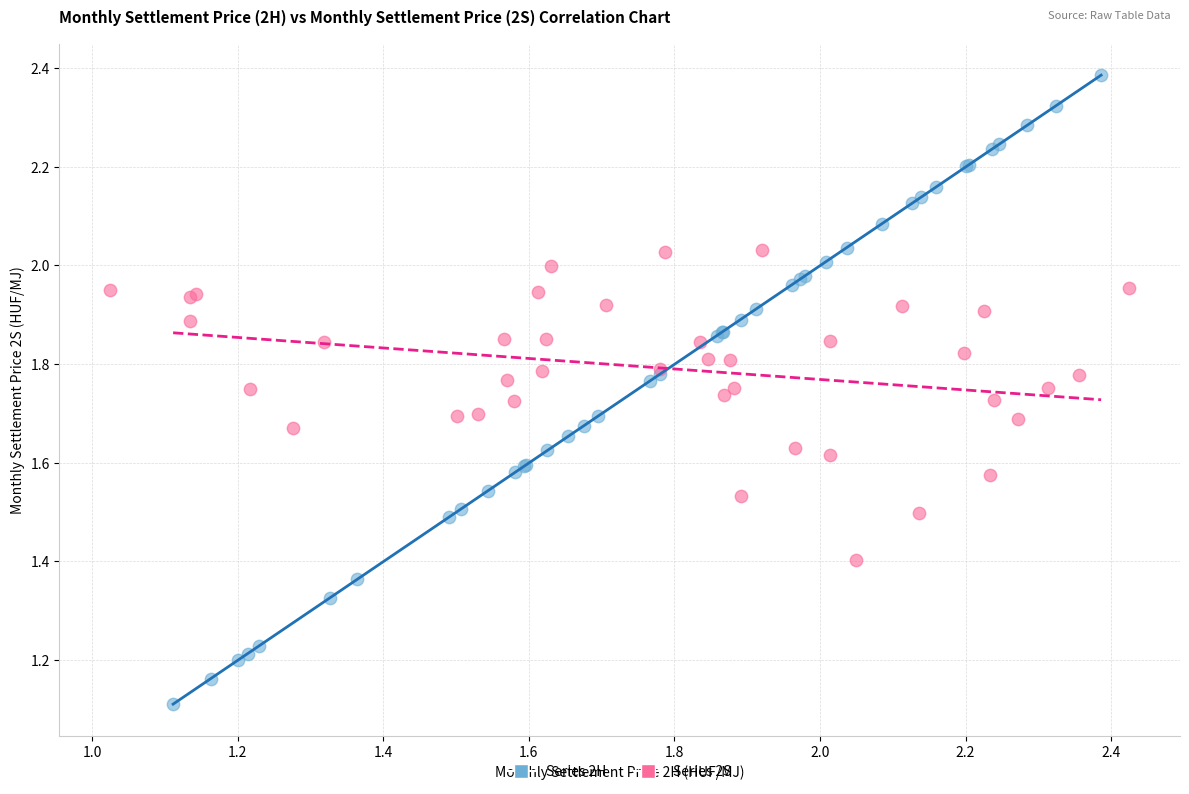

Which series reaches the minimum Y coordinate?

Series 2H